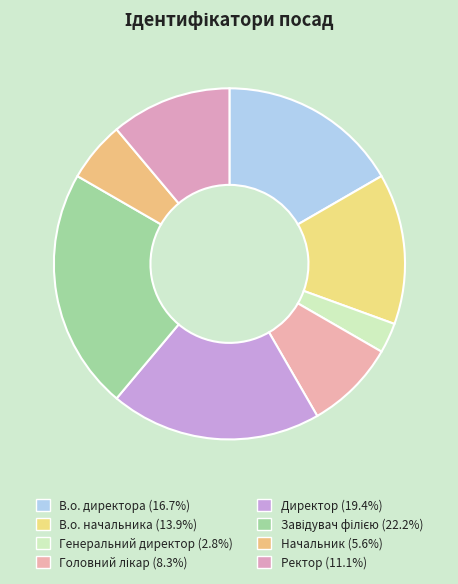

Count the number of slices in the pie.

8